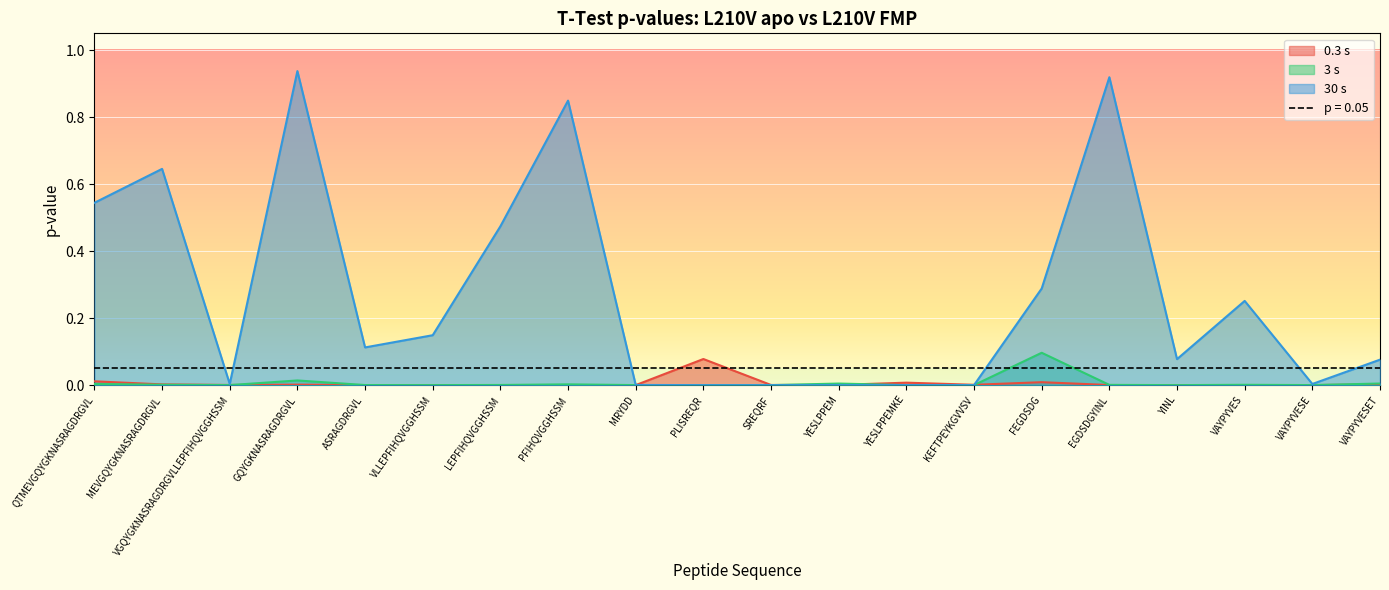

Reading left to right, transcribe all the data shown in this chart.

0.3 s: 0.0	0.0	0.0	0.0	0.0	0.0	0.0	0.0	0.0	0.1	0.0	0.0	0.0	0.0	0.0	0.0	0.0	0.0	0.0	0.0
3 s: 0.0	0.0	0.0	0.0	0.0	0.0	0.0	0.0	0.0	0.0	0.0	0.0	0.0	0.0	0.1	0.0	0.0	0.0	0.0	0.0
30 s: 0.5	0.6	0.0	0.9	0.1	0.1	0.5	0.8	0.0	0.0	0.0	0.0	0.0	0.0	0.3	0.9	0.1	0.3	0.0	0.1